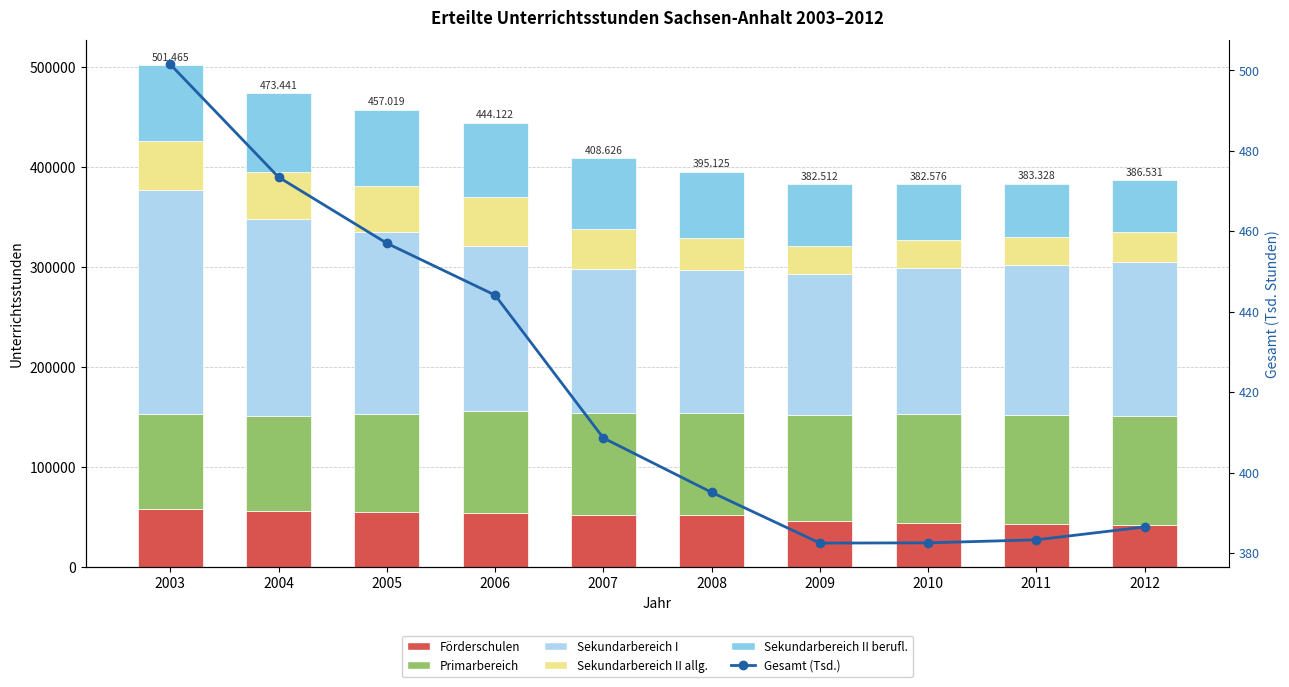

What is the spread (max minus min) of values at 2011?

149435.7